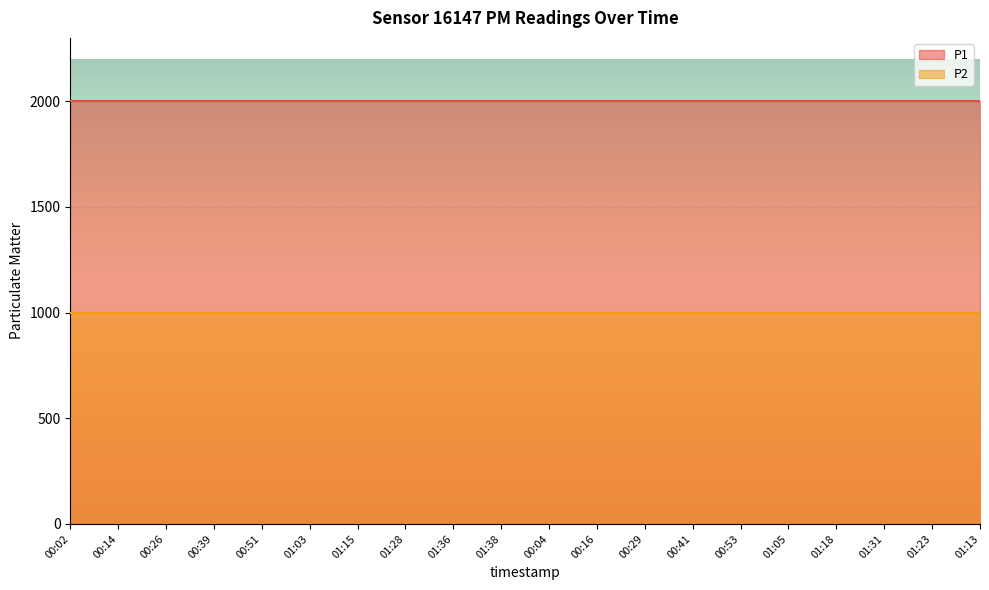

True or false: P1 has more than 0 points higher than both neighbors.

False